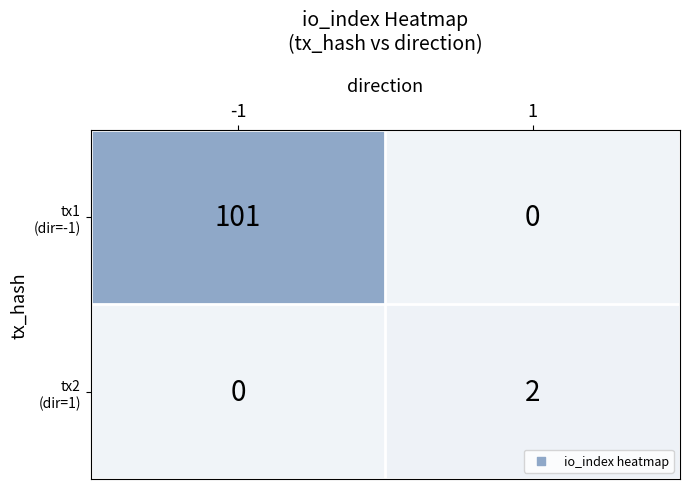

What is the greatest value displayed?

101